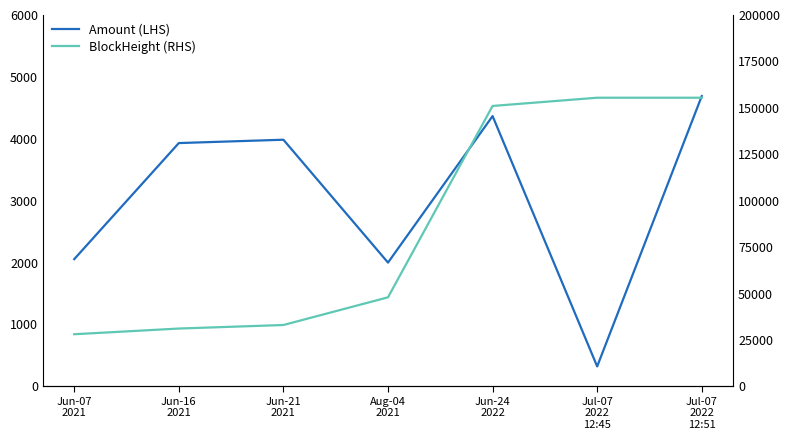

Reading left to right, list all the values displayed in this chart.

Amount (LHS): 2055.9	3931.0	3985.0	2000.0	4367.0	322.5	4690.1
BlockHeight (RHS): 28087.0	31148.0	33054.0	47954.0	151017.0	155451.0	155452.0